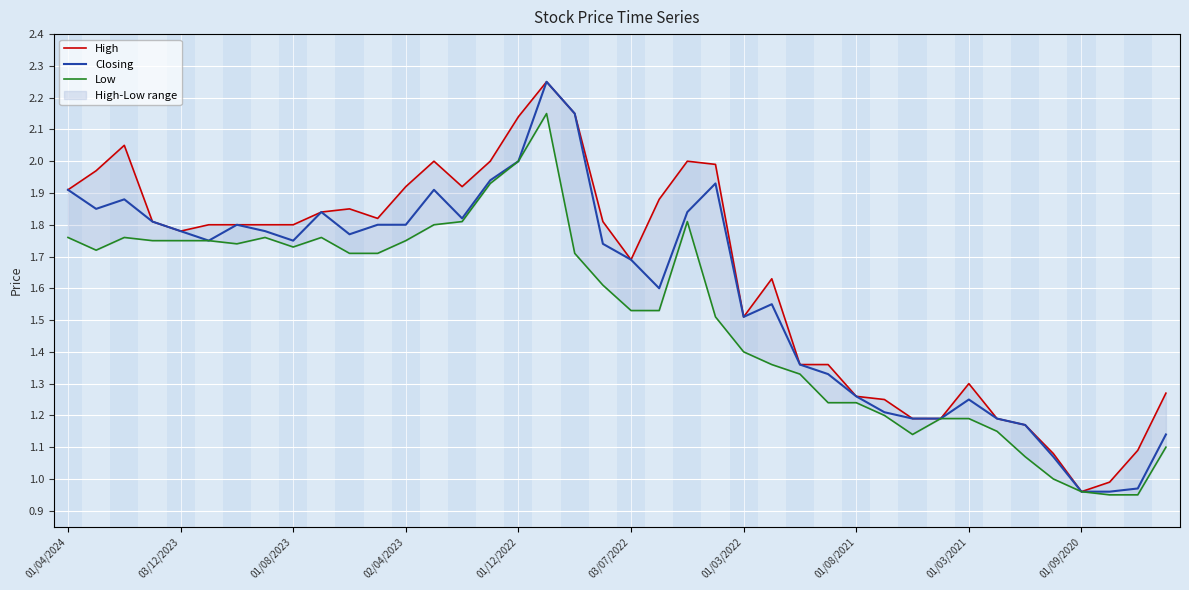

At which label does Low reach its minimum?

37